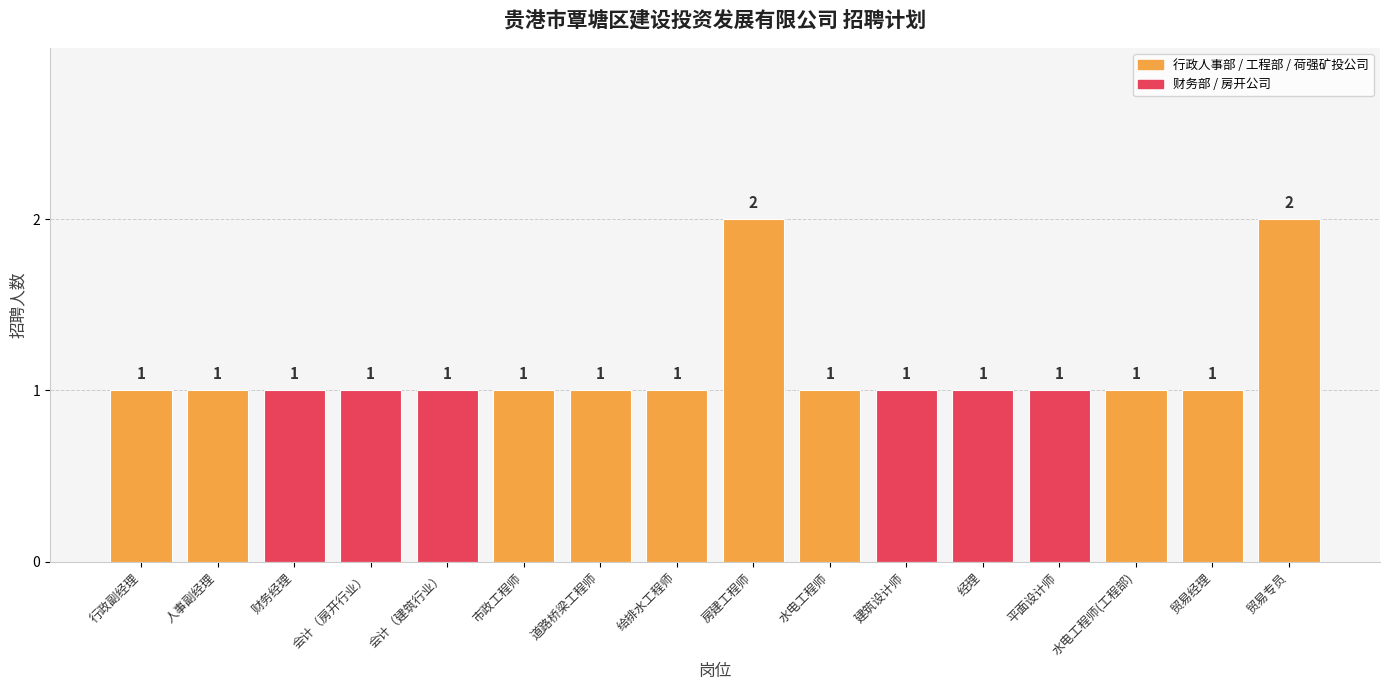

How many values exceed 1?

2